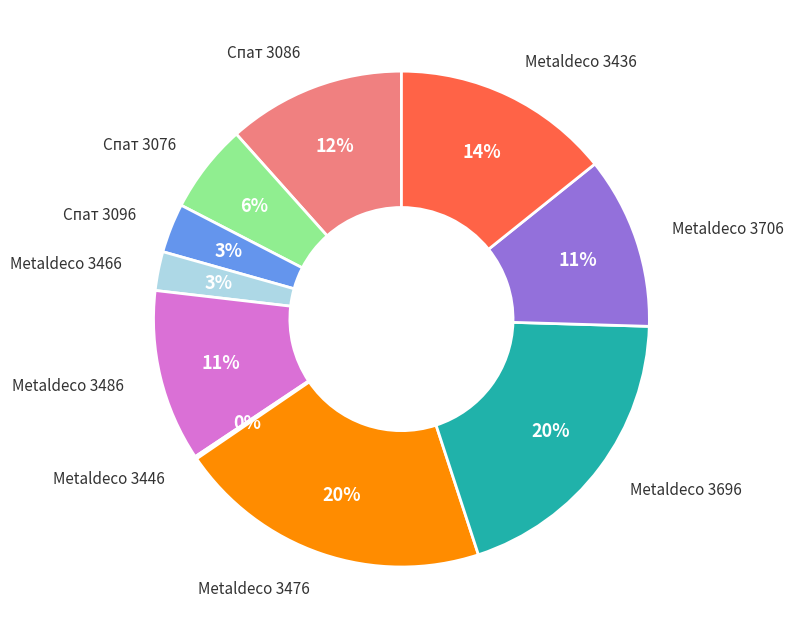

Do Спат 3086 and Metaldeco 3466 together represent more than half of the pie?

No